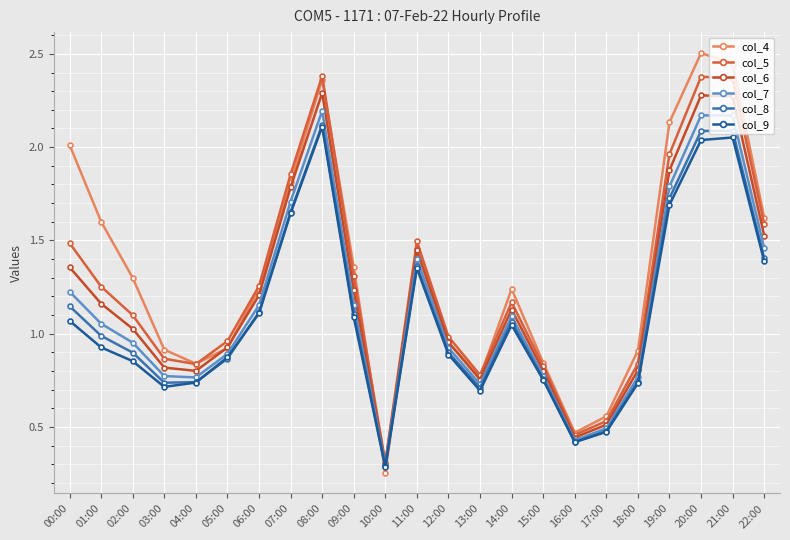

Does the chart have visible grid lines?

Yes